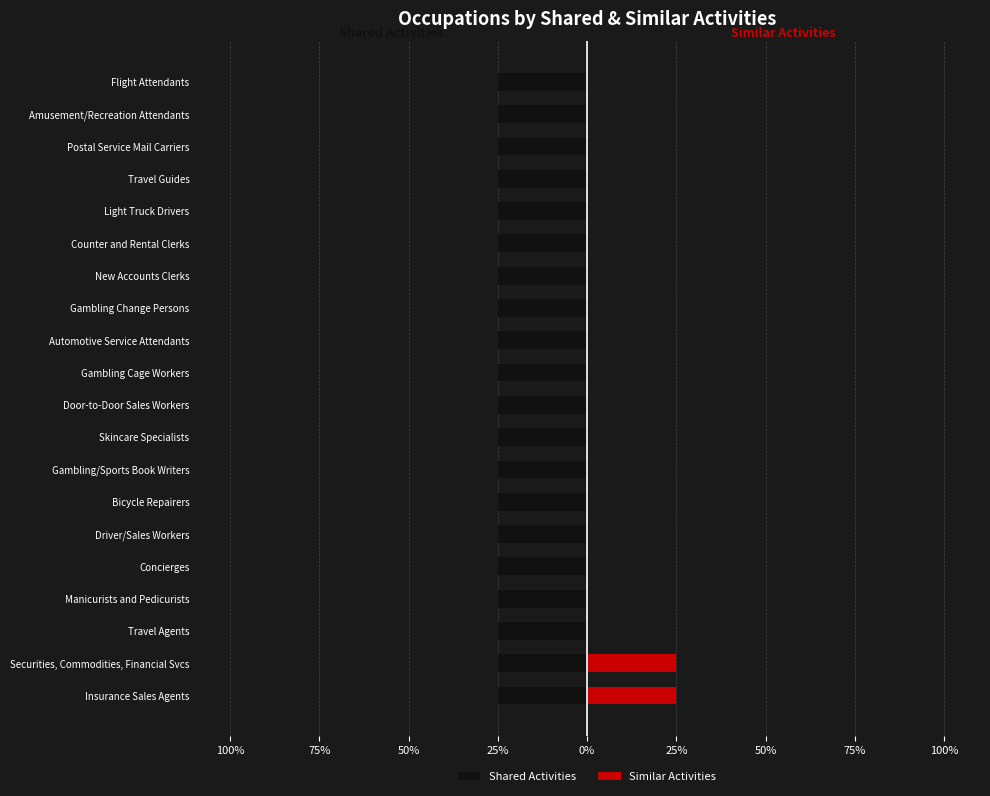

Count the number of data series in this chart.

2